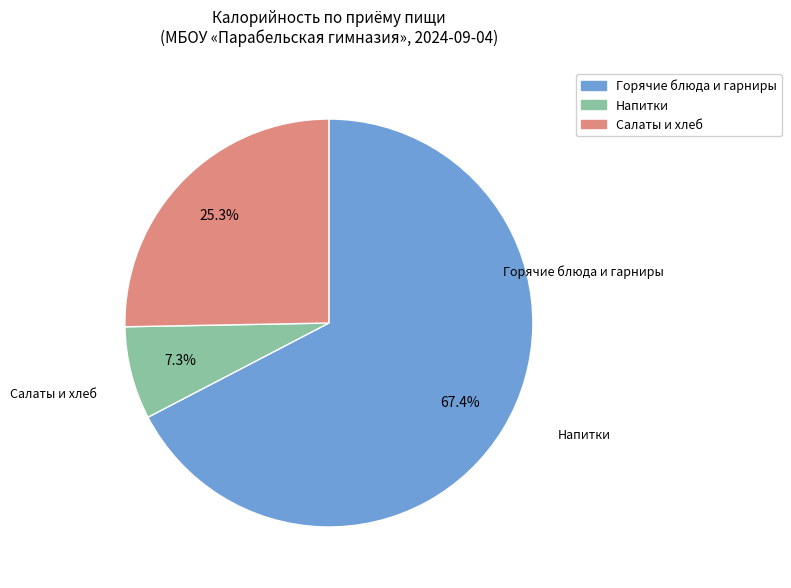

Is there a majority slice in this chart?

Yes